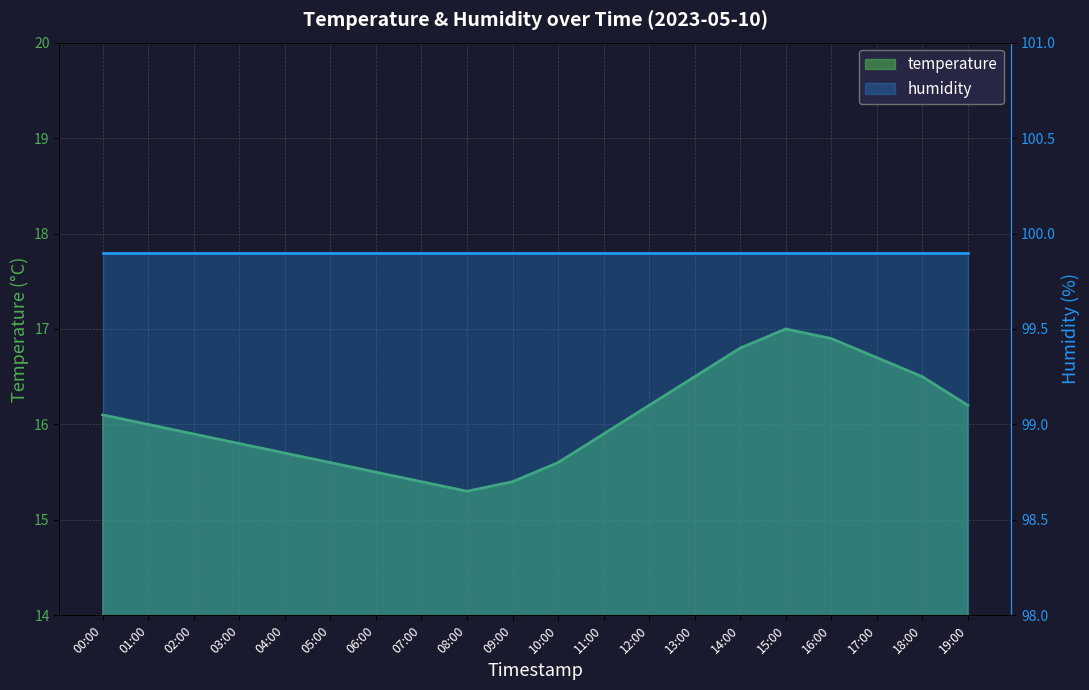

How many categories are shown in the chart?

20